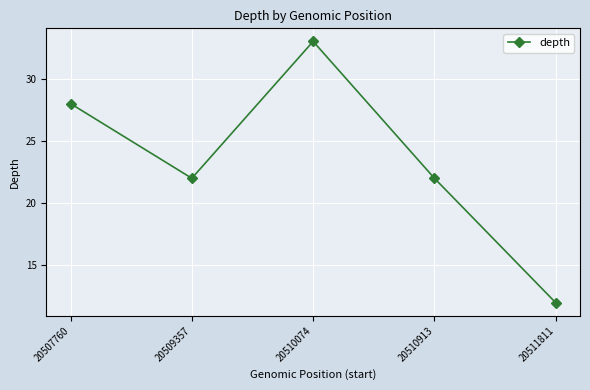

Reading right to left, what are all the values shown in this chart?

12	22	33	22	28